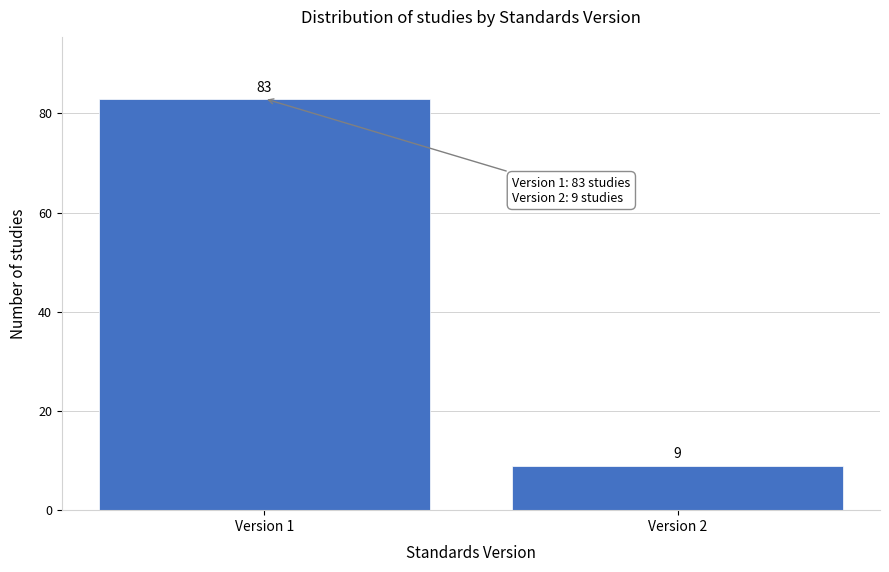

Reading right to left, extract all data points from this chart.

9	83